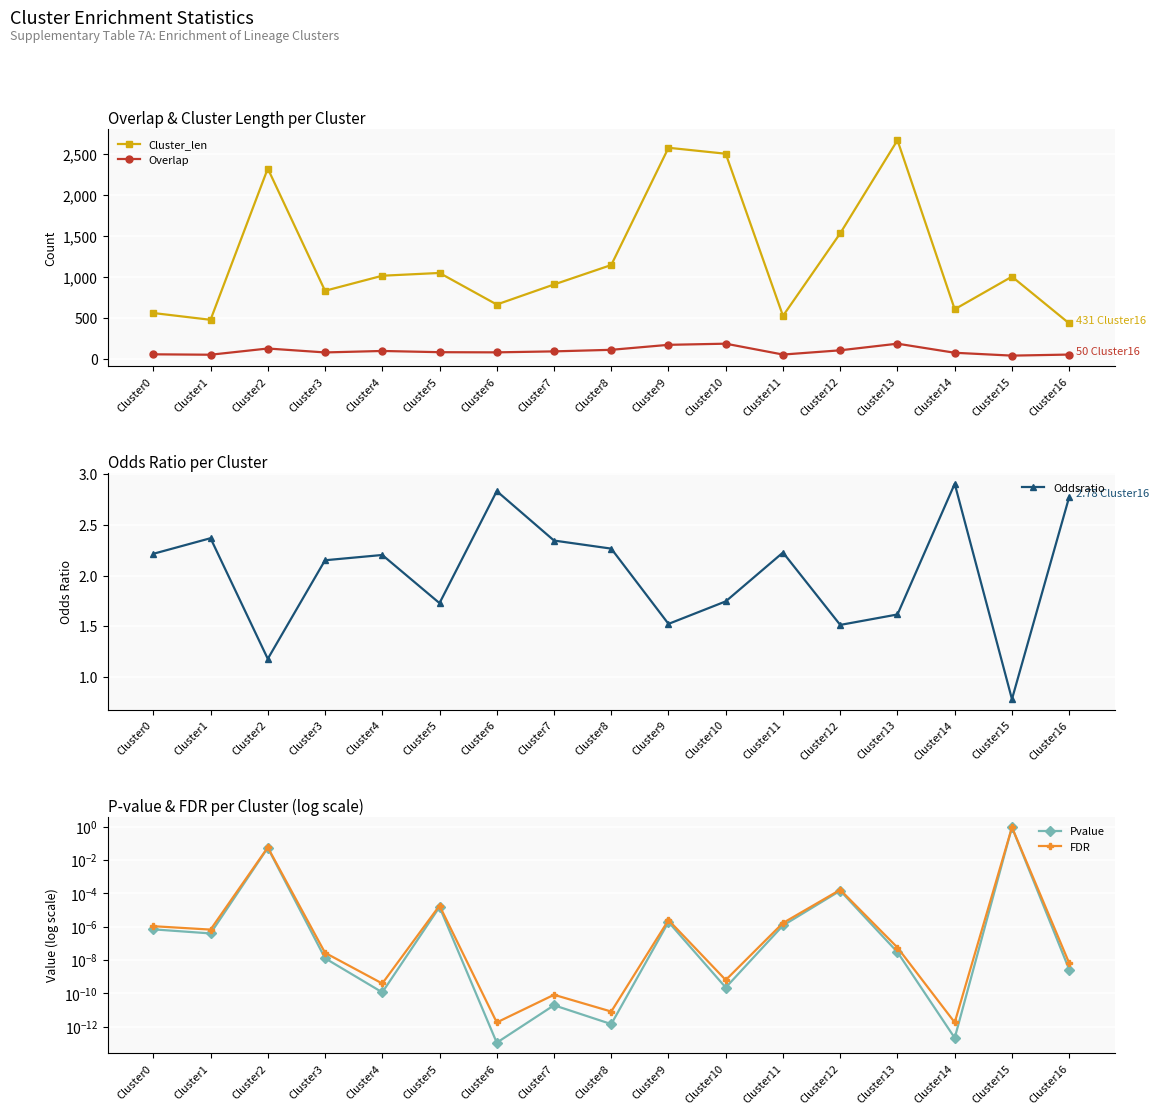

True or false: FDR and Pvalue intersect in this chart.

False